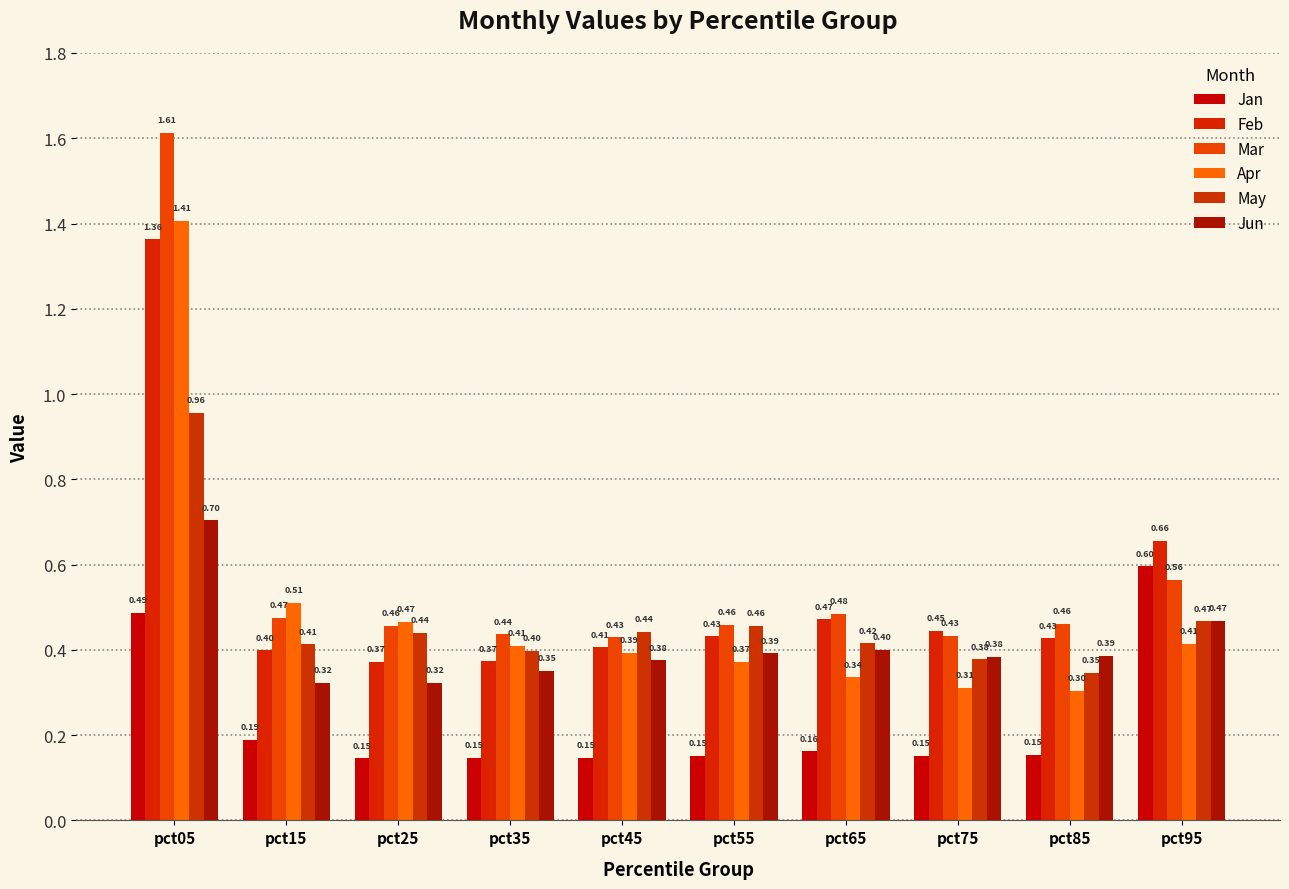

How many groups of bars are there?

10